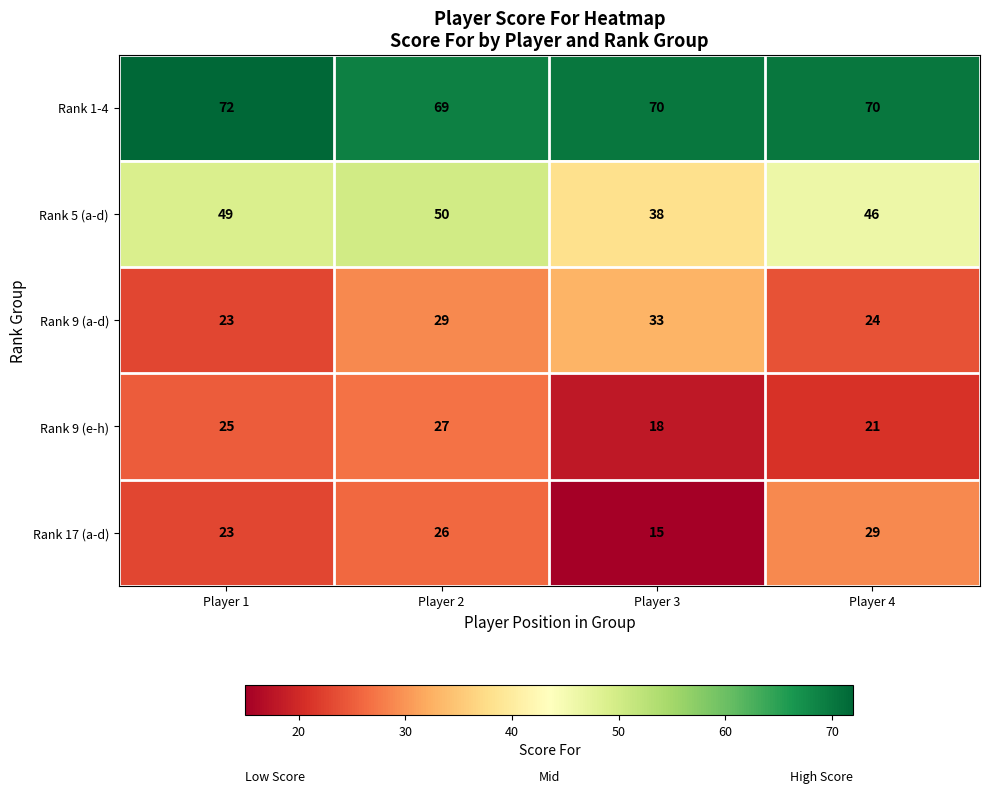

At which category is the sum across all series the highest?

Player 2